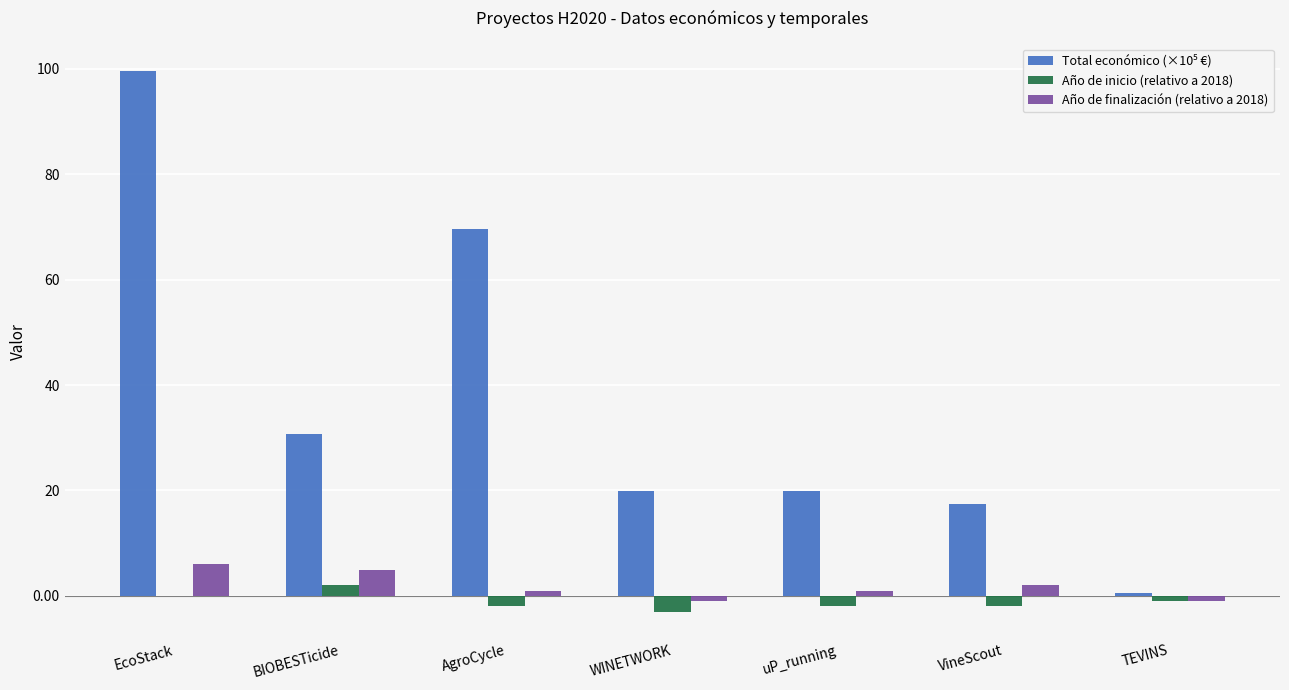

What is the greatest value displayed?

99.6